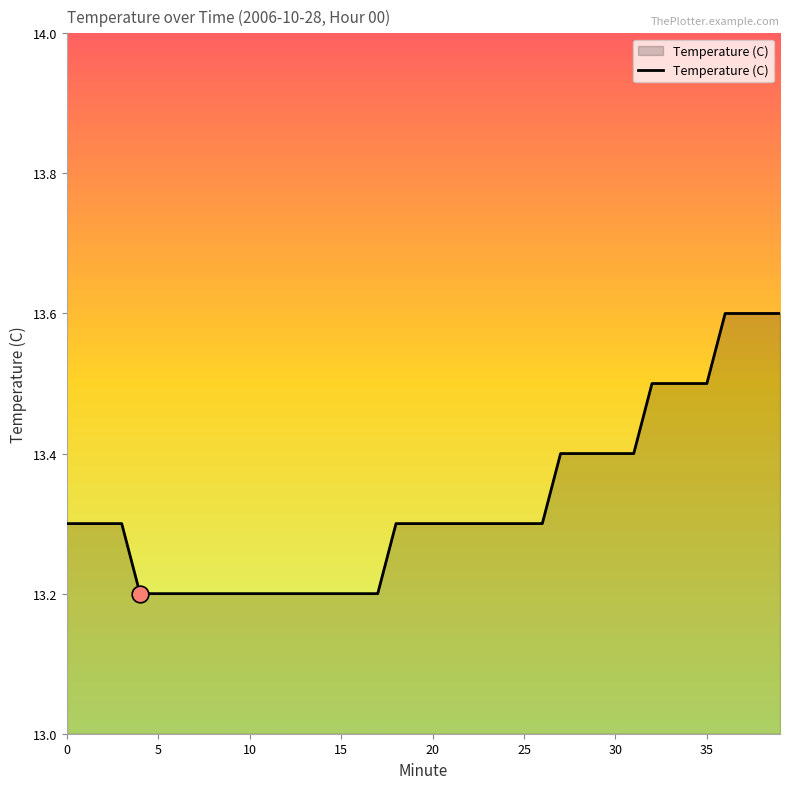

What is the maximum value shown in the chart?

13.6